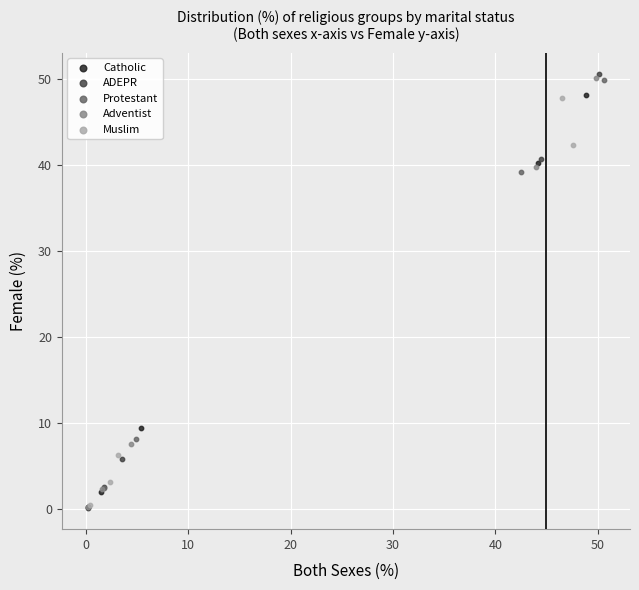

Which series has the widest spread of Y values?

ADEPR